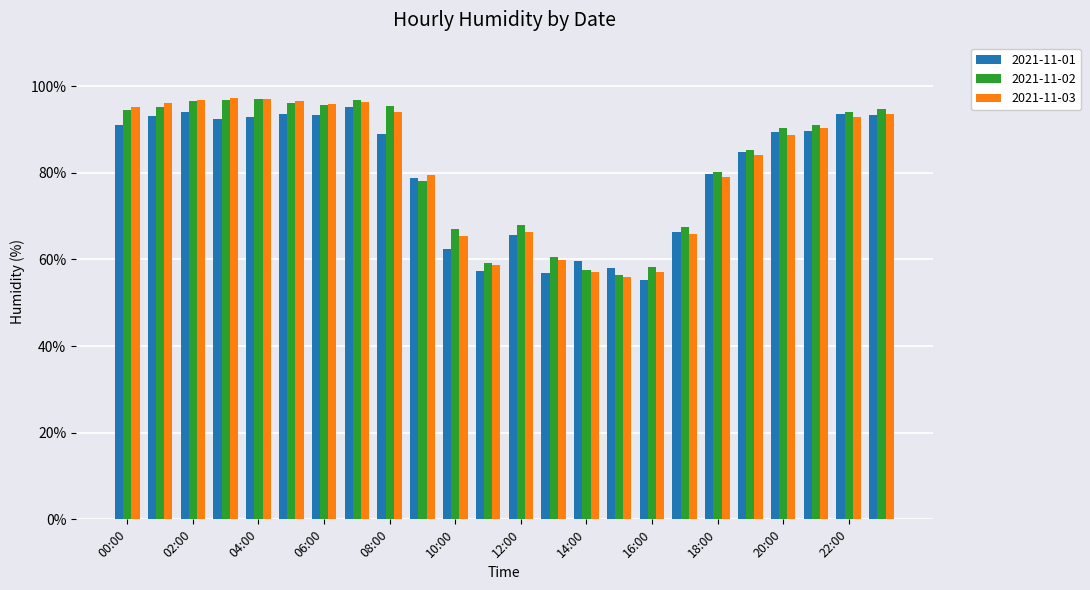

What is the average value of the 2021-11-01 series?

80.2